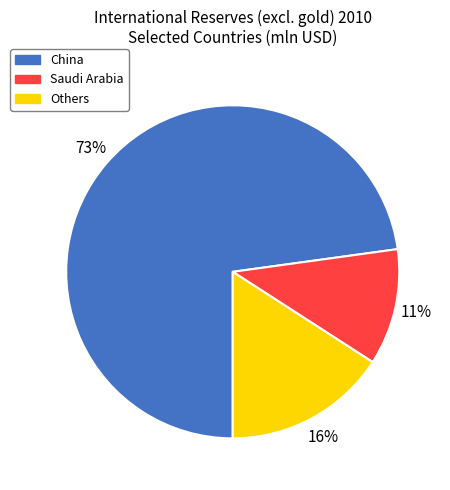

Is it true that Saudi Arabia is 20% of the pie?

False